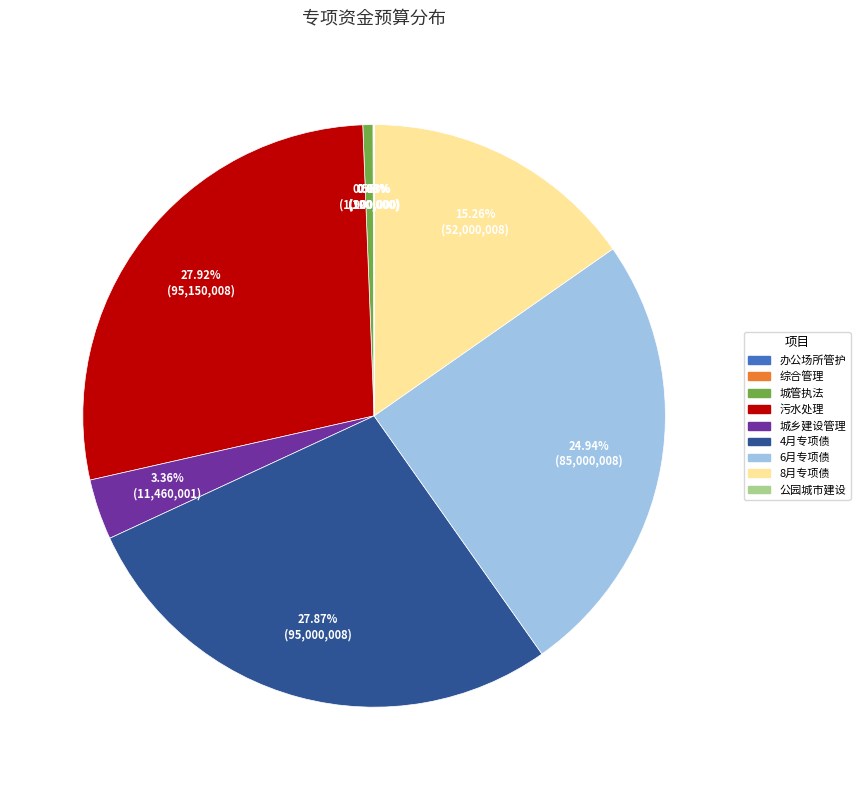

Is there any slice that represents more than half of the pie?

No